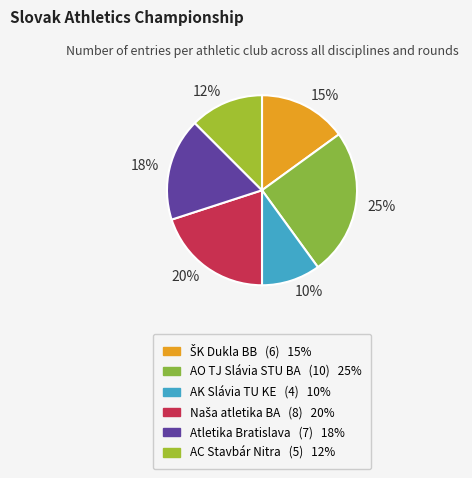

What is the ratio of the value at 18% to the value at 15%?

1.2